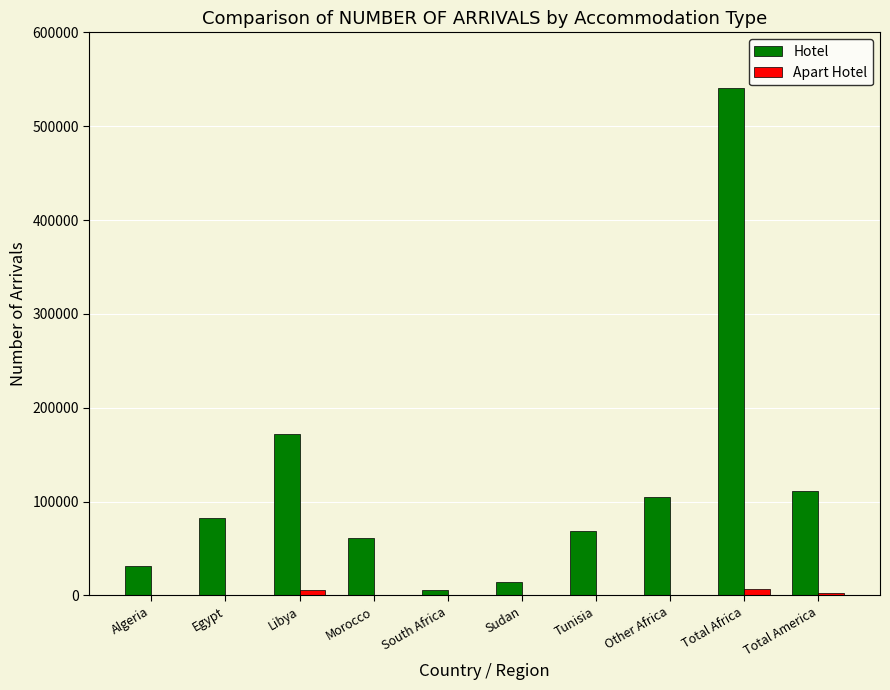

What is the difference between the Hotel values at Algeria and Morocco?

30530